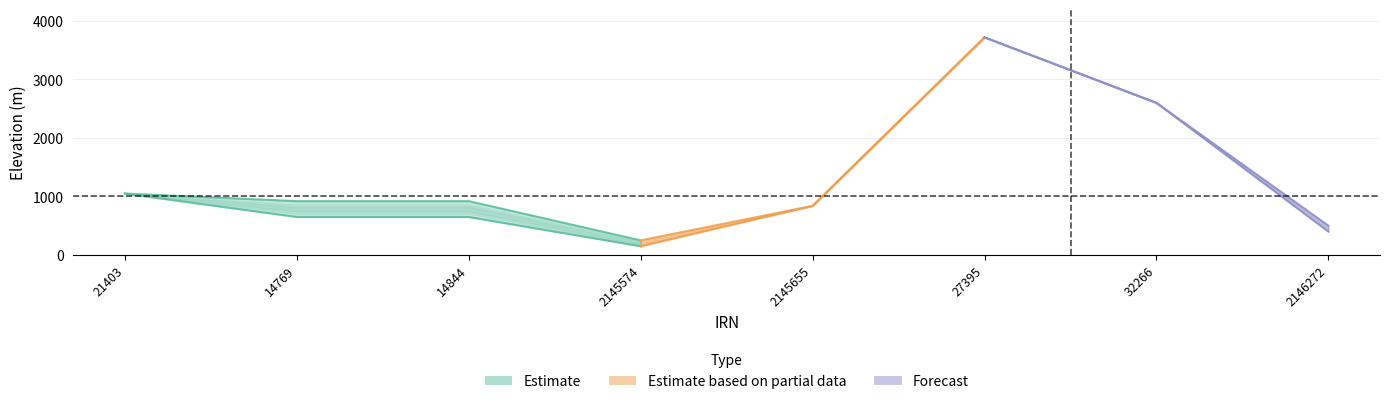

Is this an area chart (filled region under the line)?

No